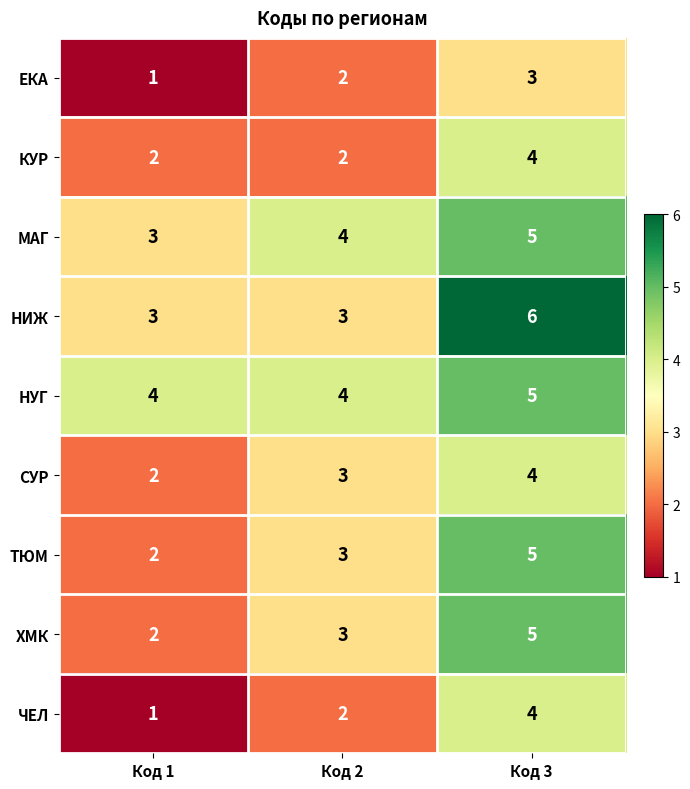

What is the sum of the ЕКА values at Код 3 and Код 2?

5